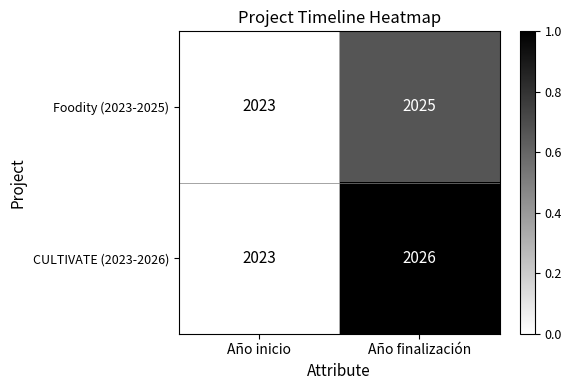

Where is CULTIVATE (2023-2026) nearest to the value 2024?

Año inicio